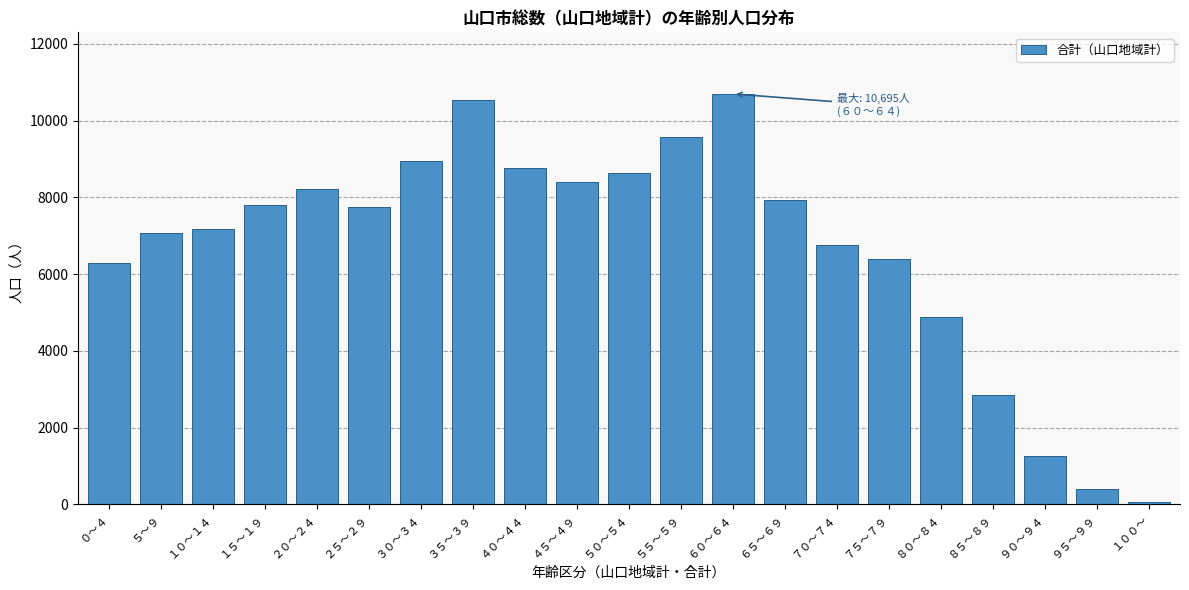

Reading left to right, extract all data points from this chart.

6276	7081	7175	7798	8218	7740	8955	10535	8760	8405	8645	9566	10695	7940	6754	6383	4871	2841	1264	406	67